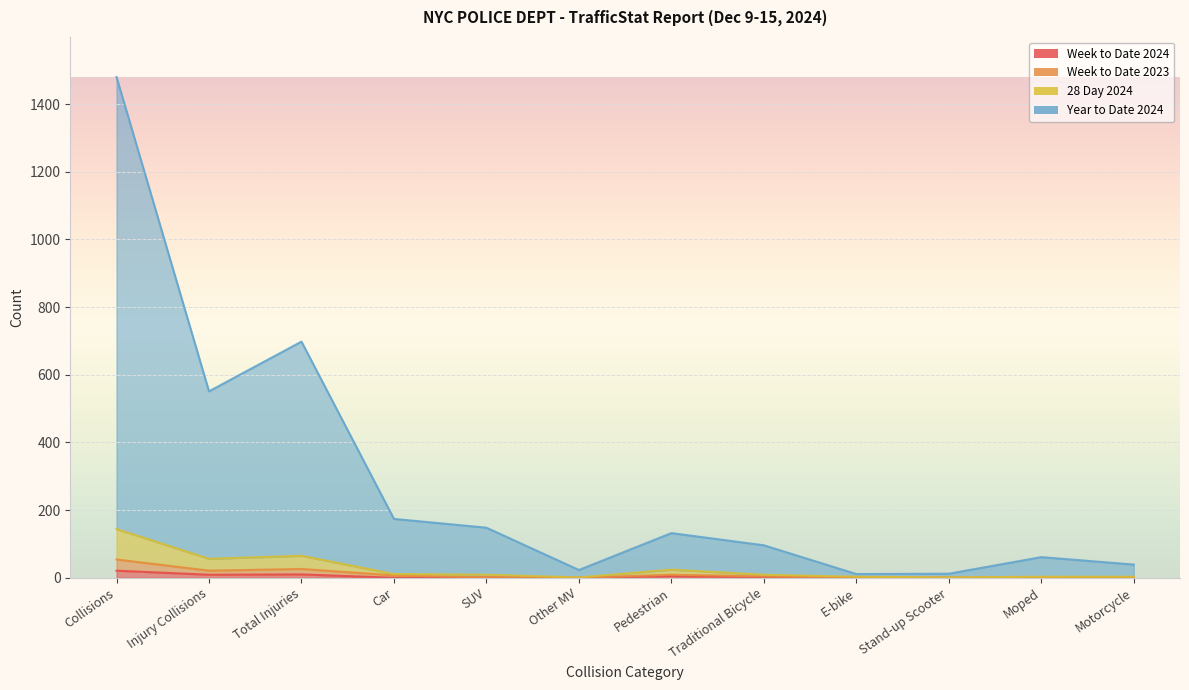

What is the label of the 1st point from the right?

Motorcycle